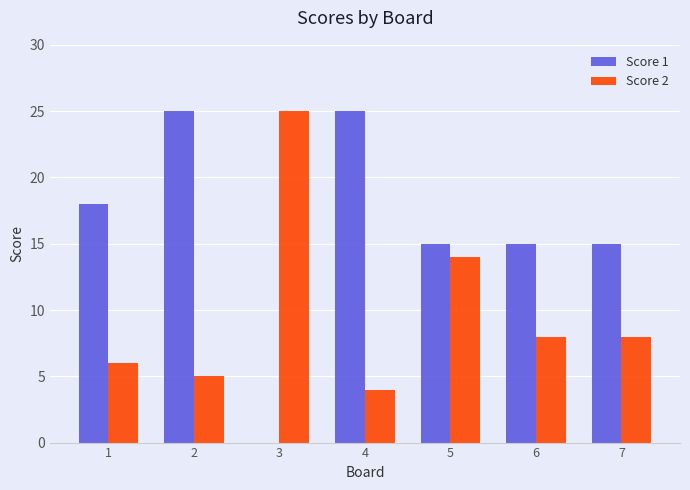

Between 4 and 7, which series saw the biggest shift?

Score 1